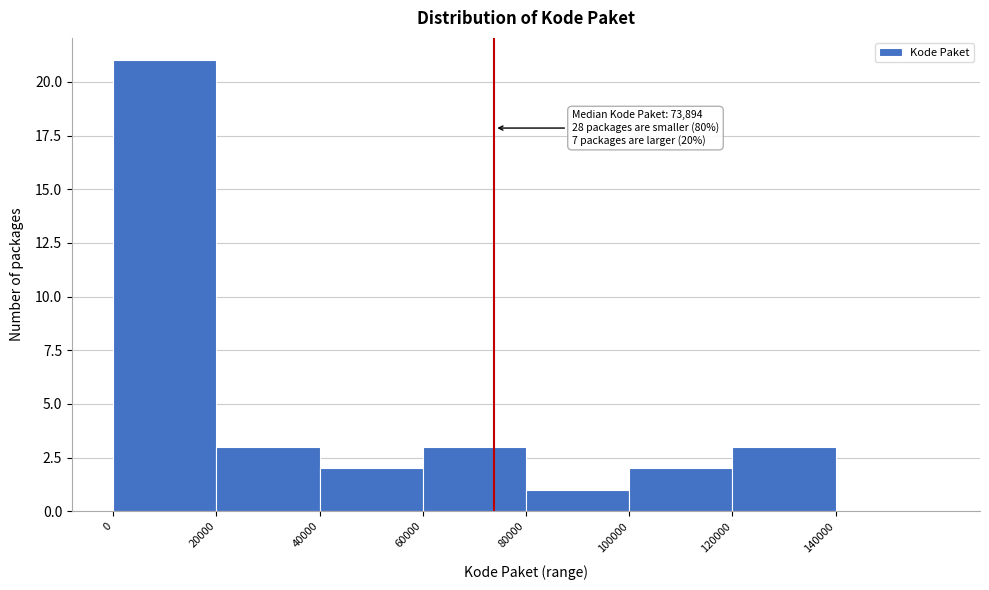

Over which range of the x-axis is the bar tallest?

0 to 20000